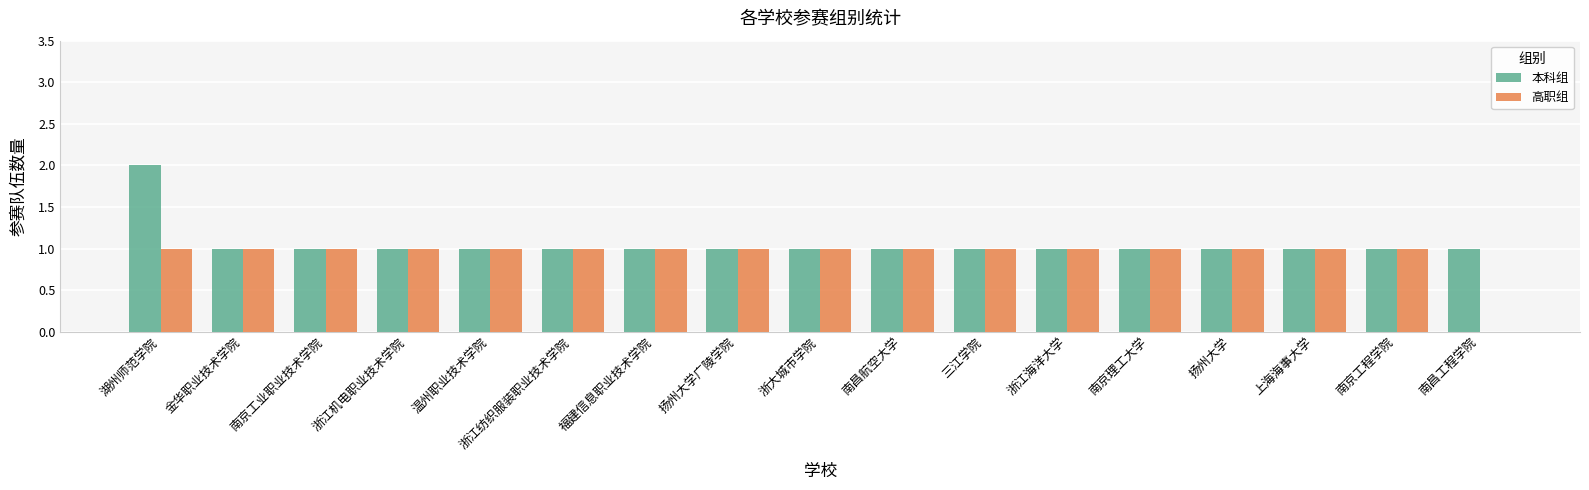

The value of 本科组 at 金华职业技术学院 is 1. True or false?

True